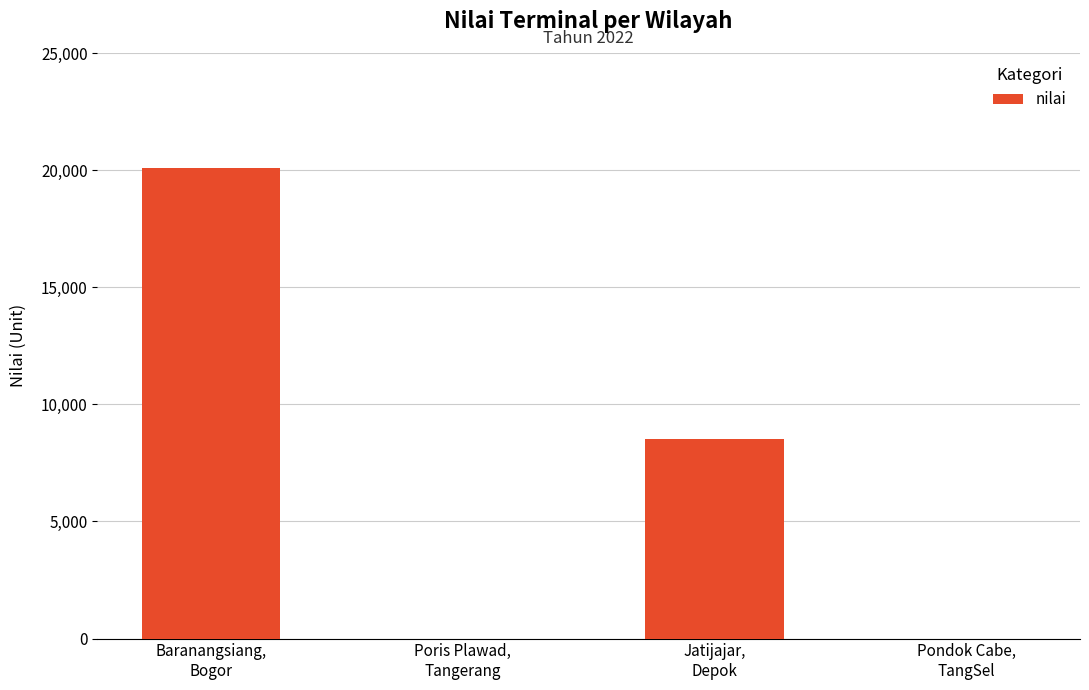

Is it true that the value at Baranangsiang,
Bogor is 35287?

False